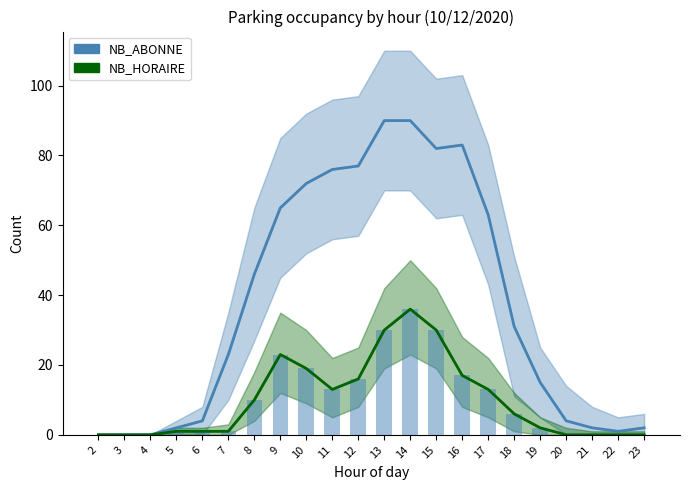

True or false: NB_HORAIRE has a value of 6 at 8.

False